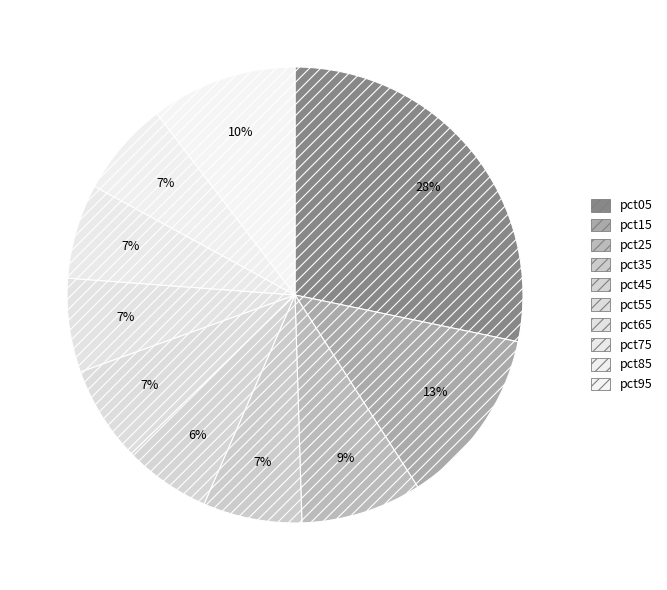

How many segments does this pie chart have?

10